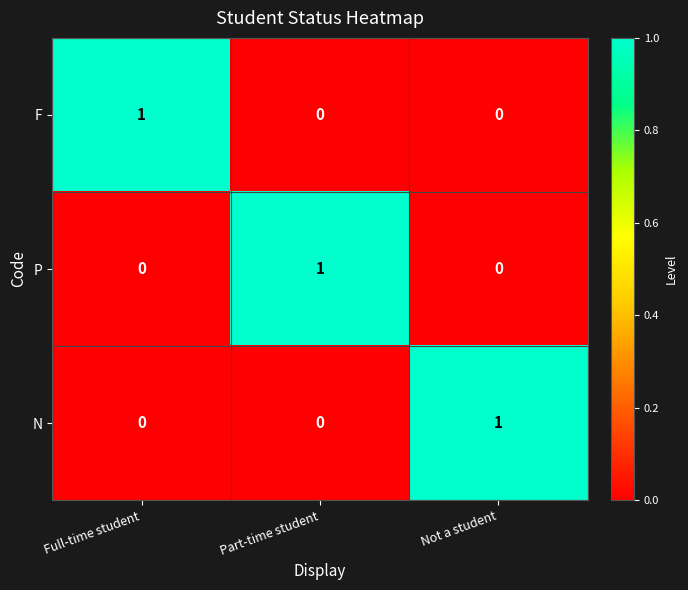

Is it true that N equals 0 at Part-time student?

True